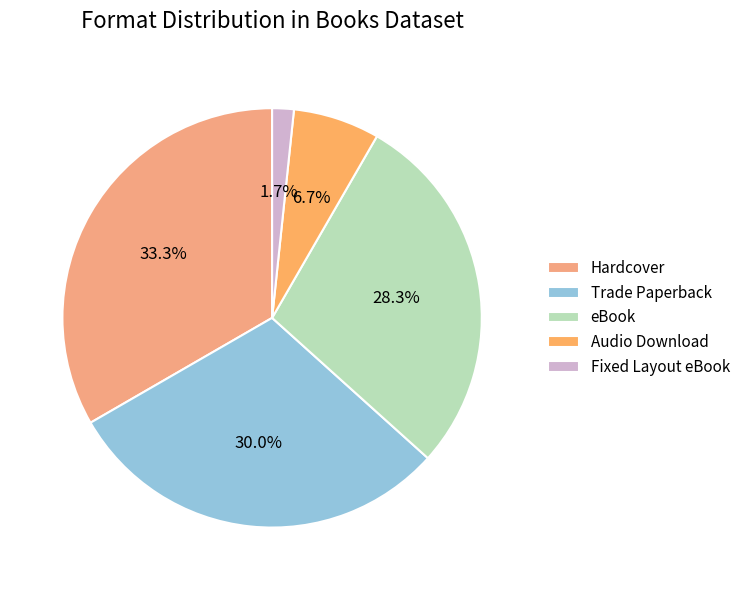

What is the total percentage of eBook and Fixed Layout eBook?

30.0%